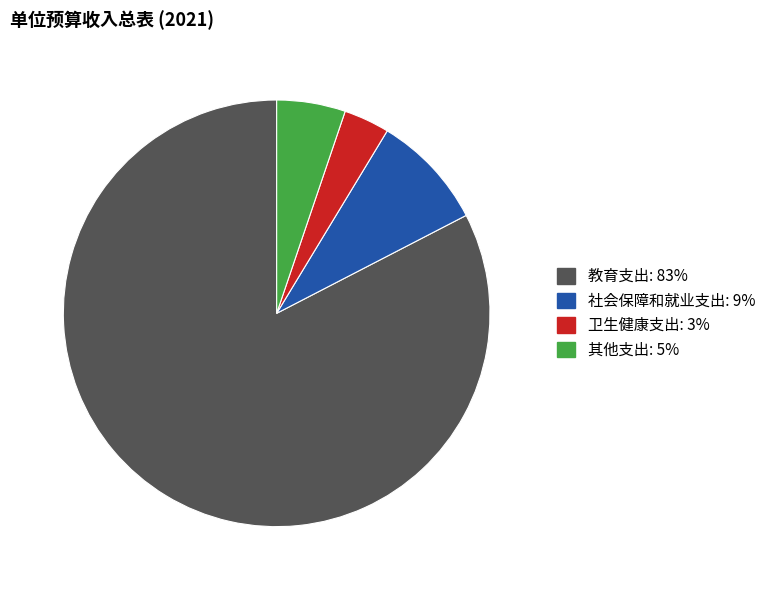

Approximately how many times larger is the value at 其他支出 compared to 社会保障和就业支出?

0.6